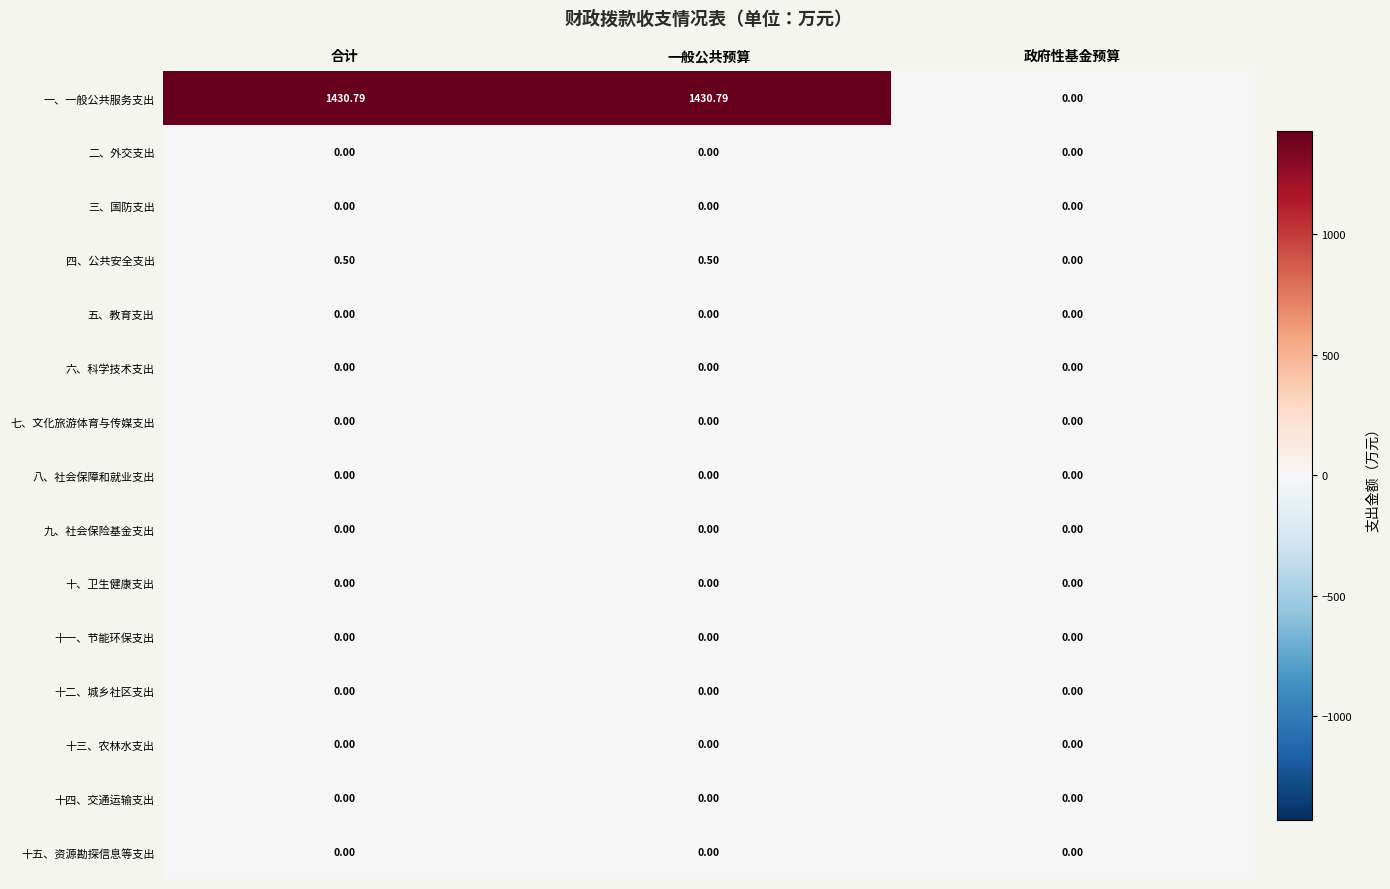

Which series has the widest spread of values?

一、一般公共服务支出